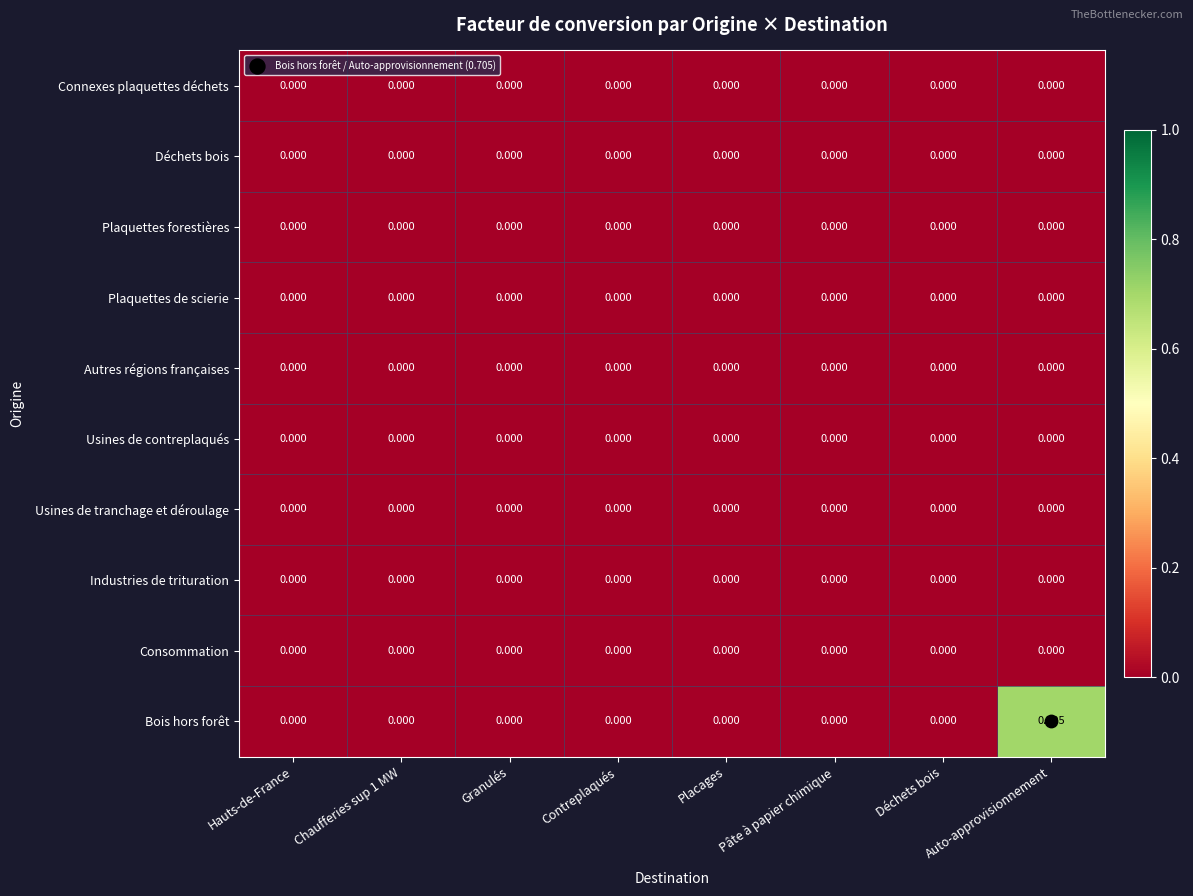

Which series has the widest spread of values?

Bois hors forêt